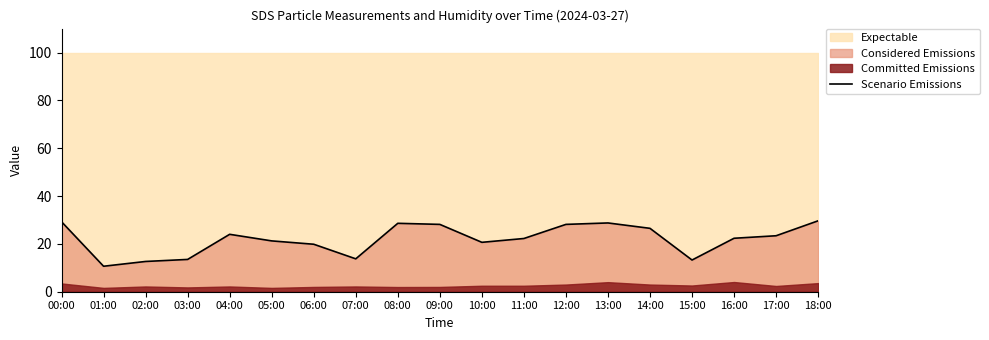

How many categories are shown in the chart?

19